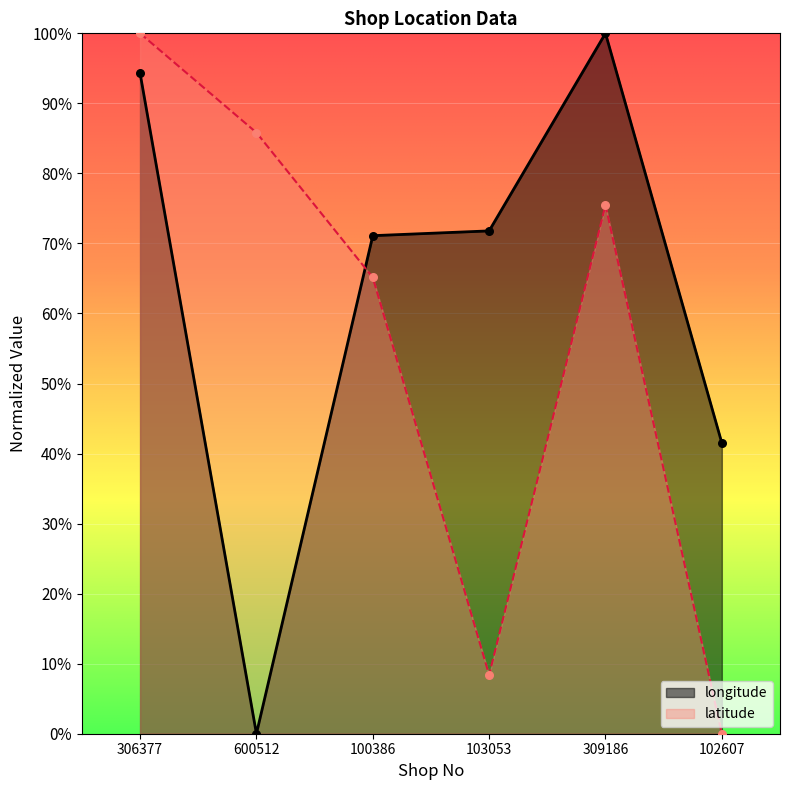

Which series reaches the minimum Y coordinate?

longitude